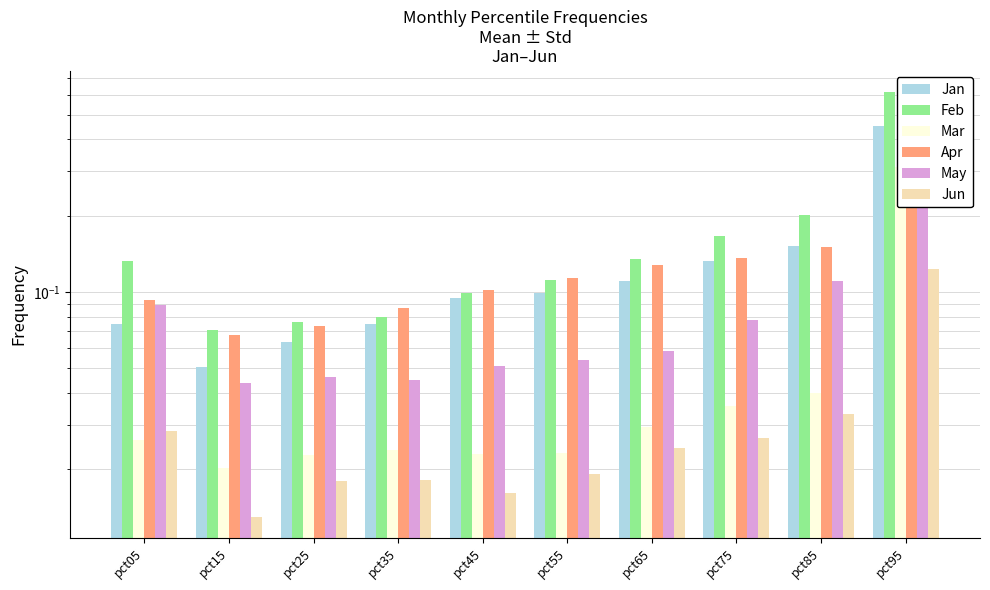

At which category is the sum across all series the highest?

pct95